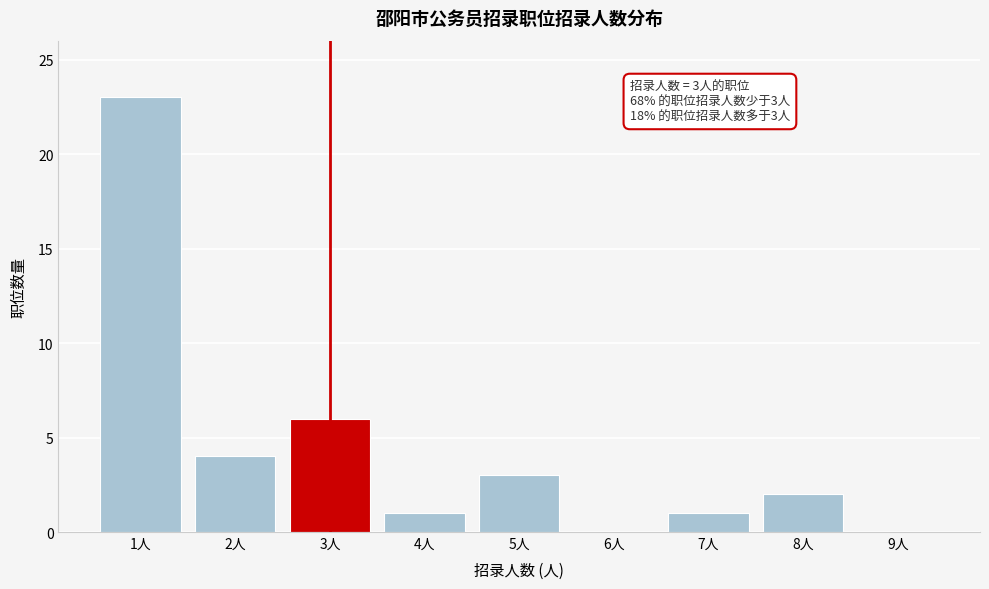

Reading left to right, transcribe all the data shown in this chart.

1人=23	2人=4	3人=6	4人=1	5人=3	6人=0	7人=1	8人=2	9人=0